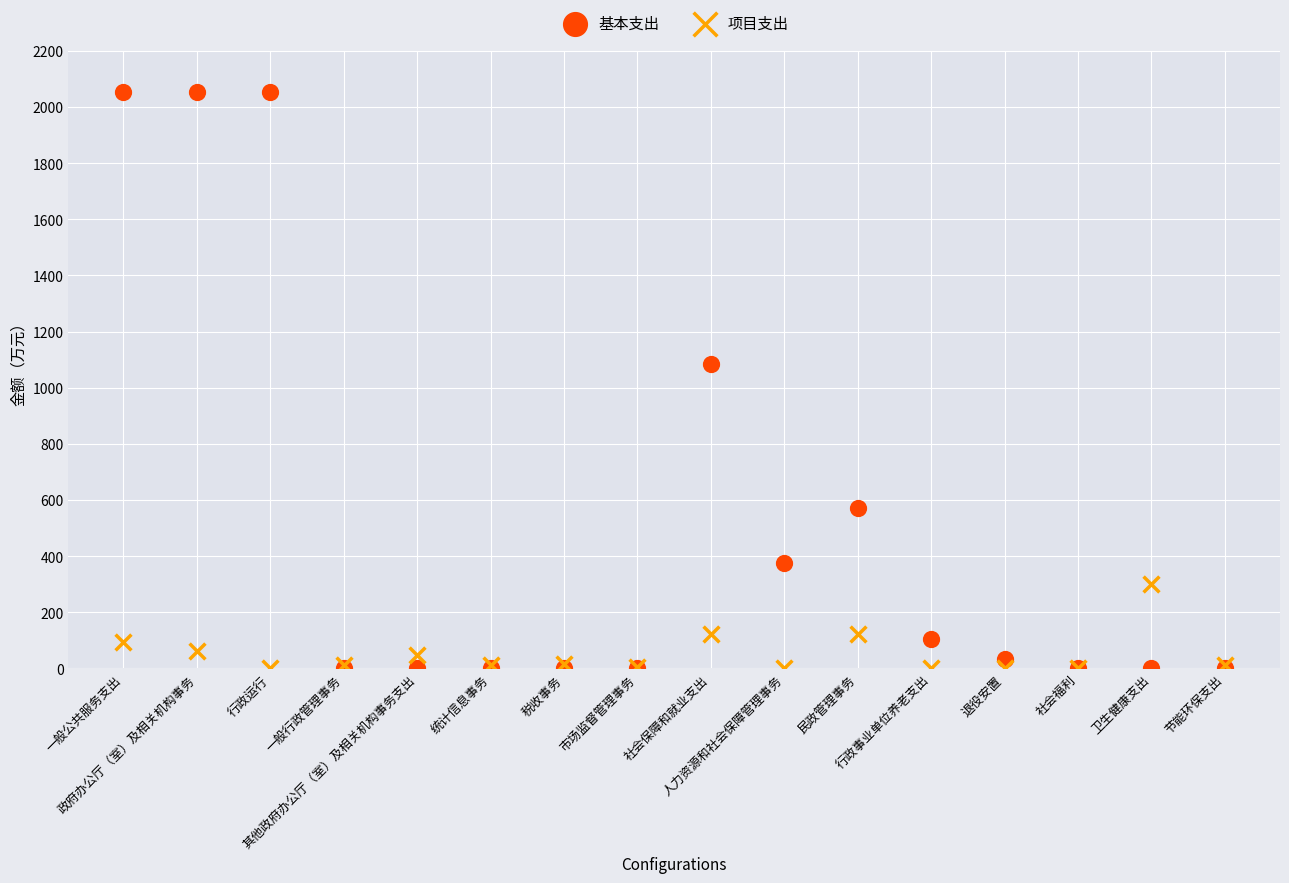

Which series reaches the maximum Y coordinate?

基本支出